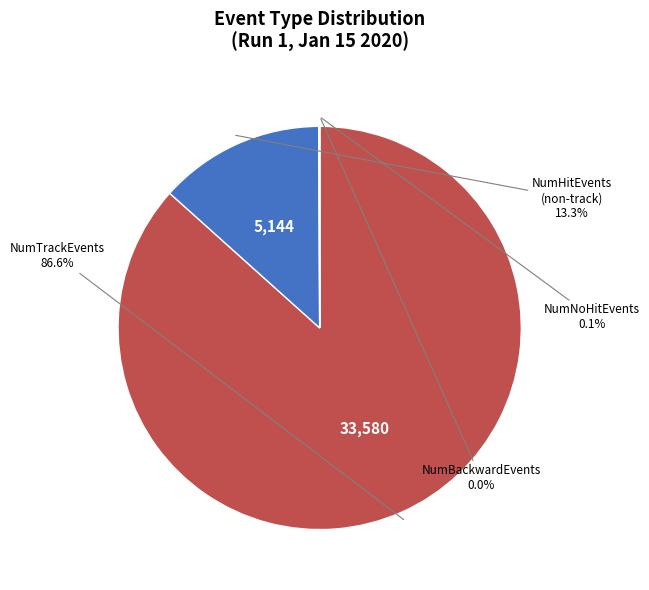

What is the largest slice in the pie chart?

NumTrackEvents